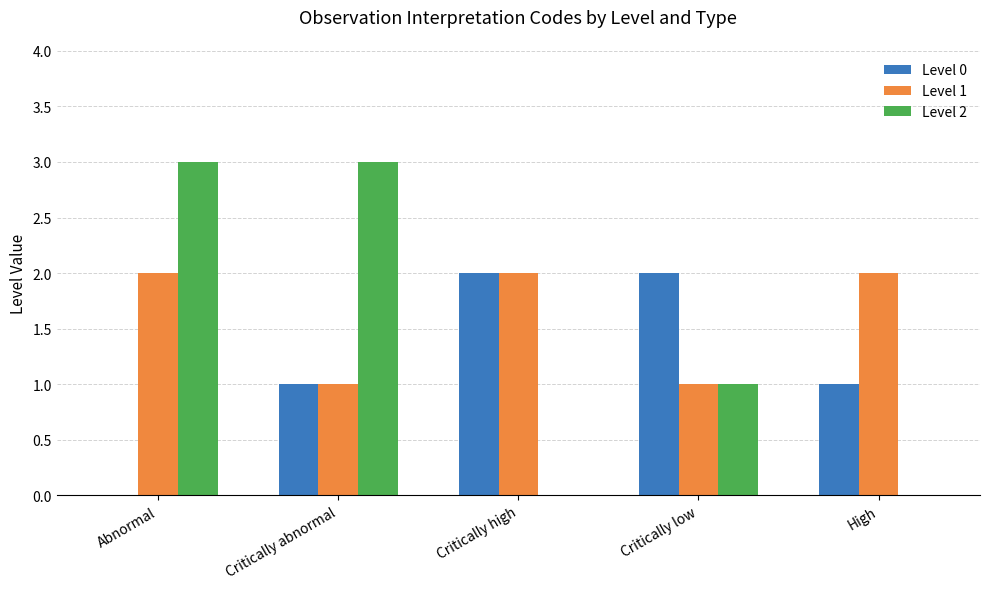

Does the chart contain stacked bars?

No